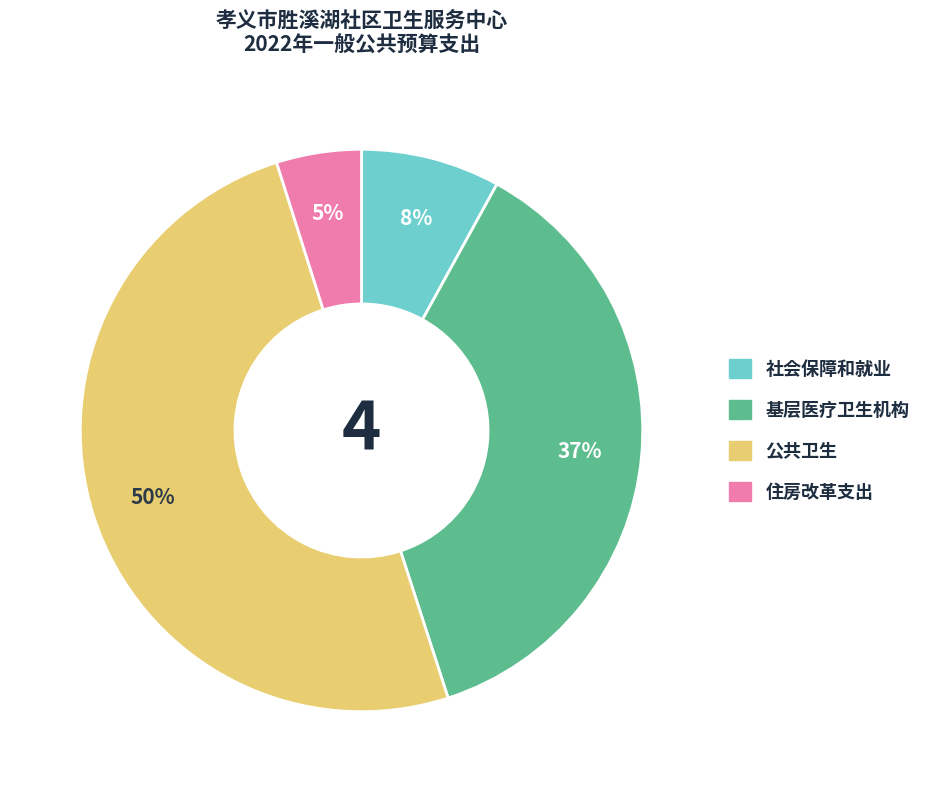

Count the number of slices in the pie.

4